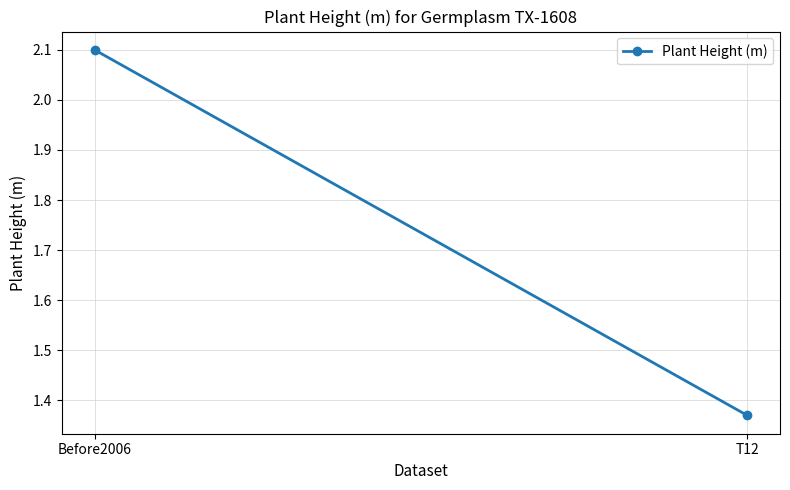

What is the difference between the values at Before2006 and T12?

0.7